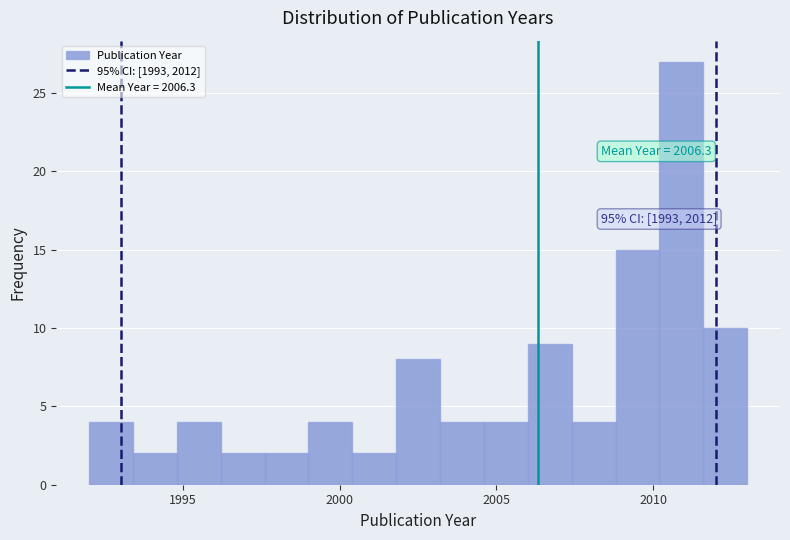

Read against the x-axis, roughly where is the centre of the tallest bar?

2011.0